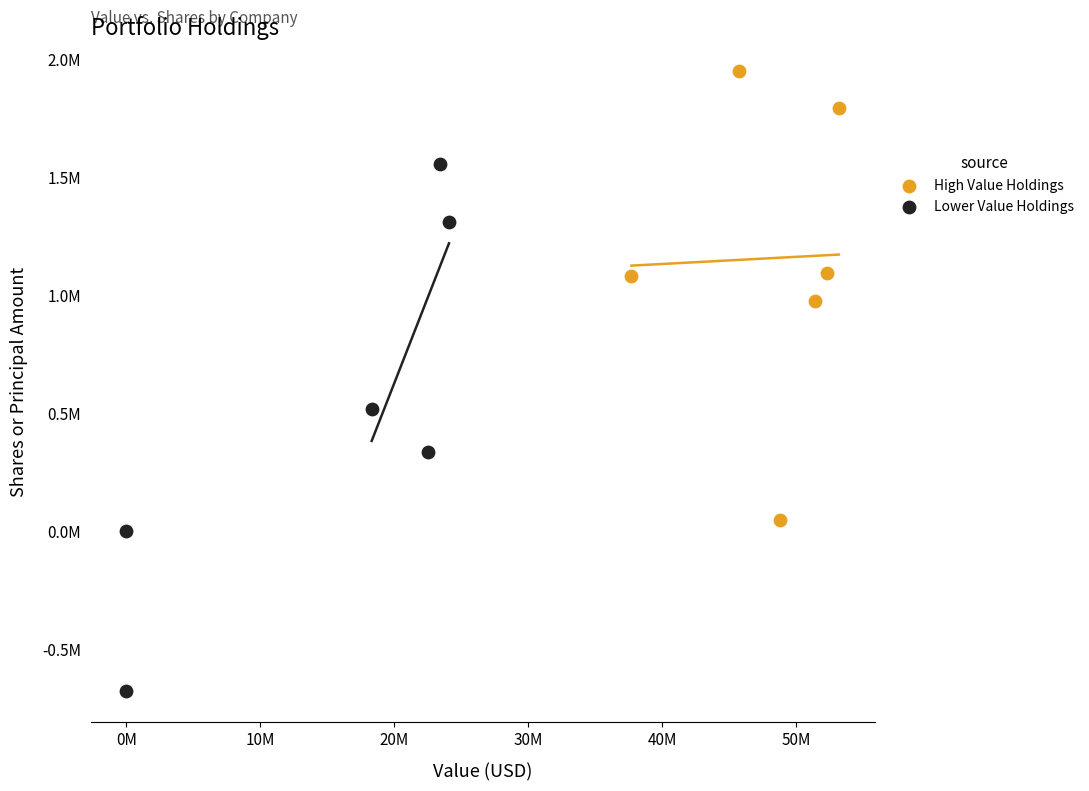

What are all the series names shown in the legend?

High Value Holdings, Lower Value Holdings